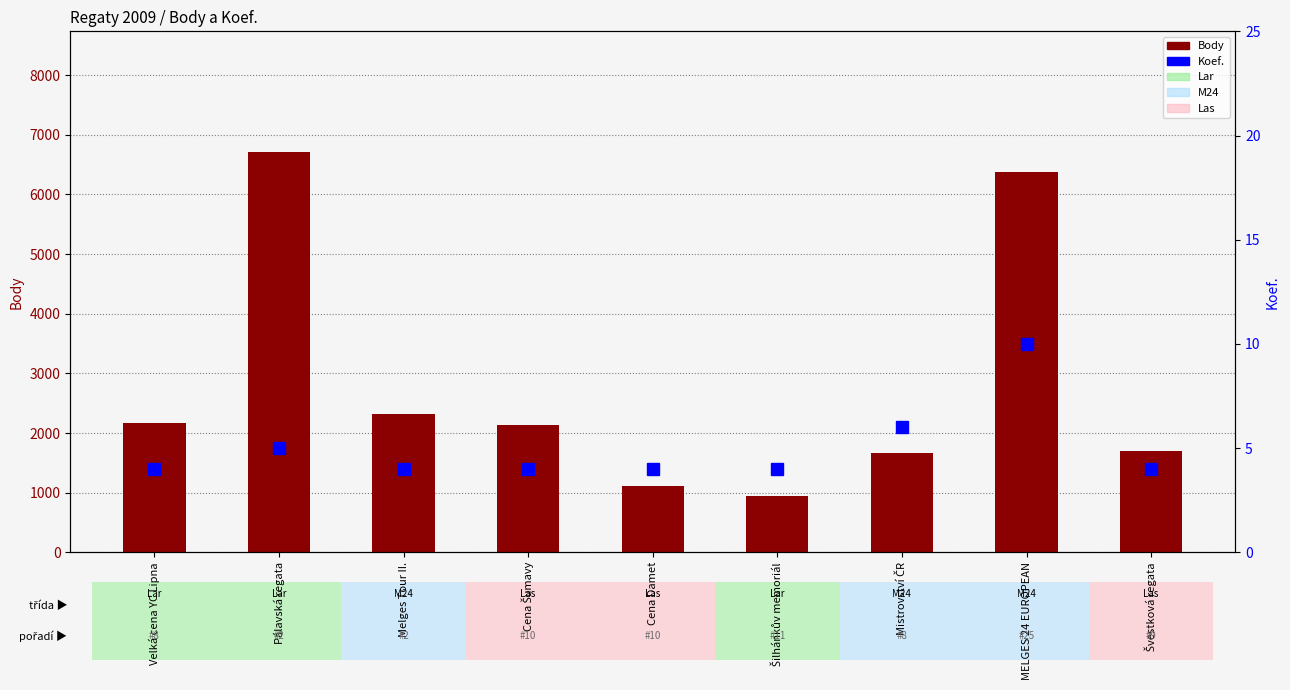

Between Cena Šumavy and Mistrovství ČR, which series saw the biggest shift?

Body